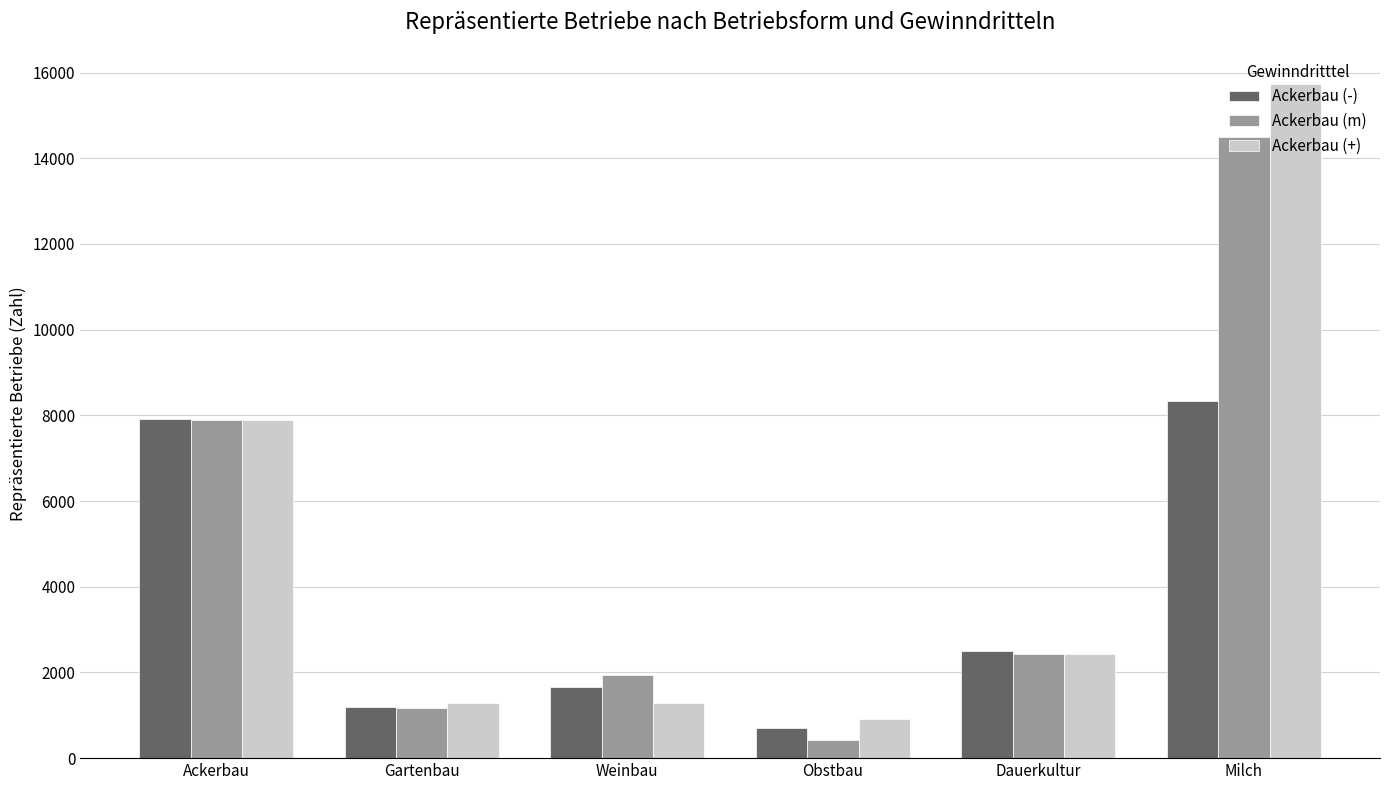

Does the chart contain any negative values?

No